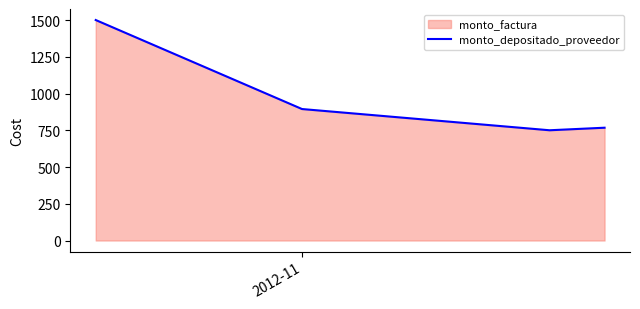

What is the minimum value shown in the chart?

750.0